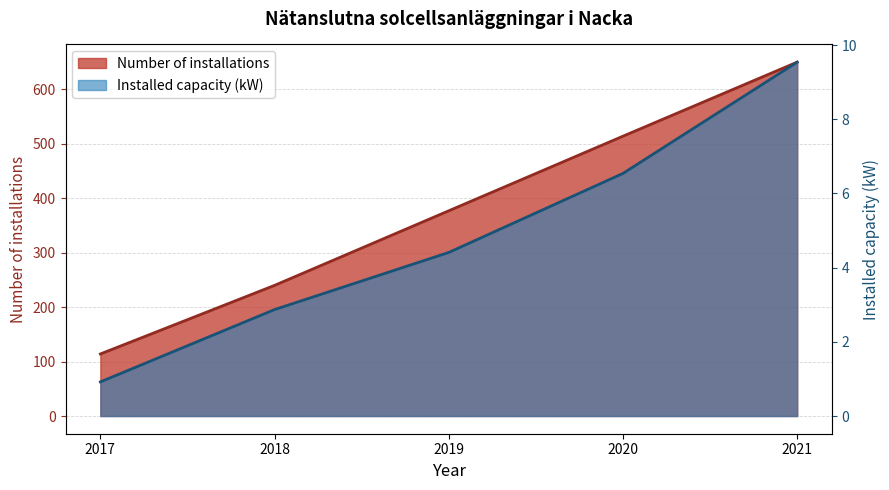

Does the chart display data point markers on the line(s)?

No